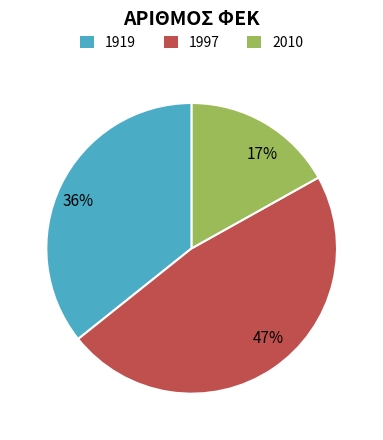

True or false: 2010 accounts for 17% of the total.

True